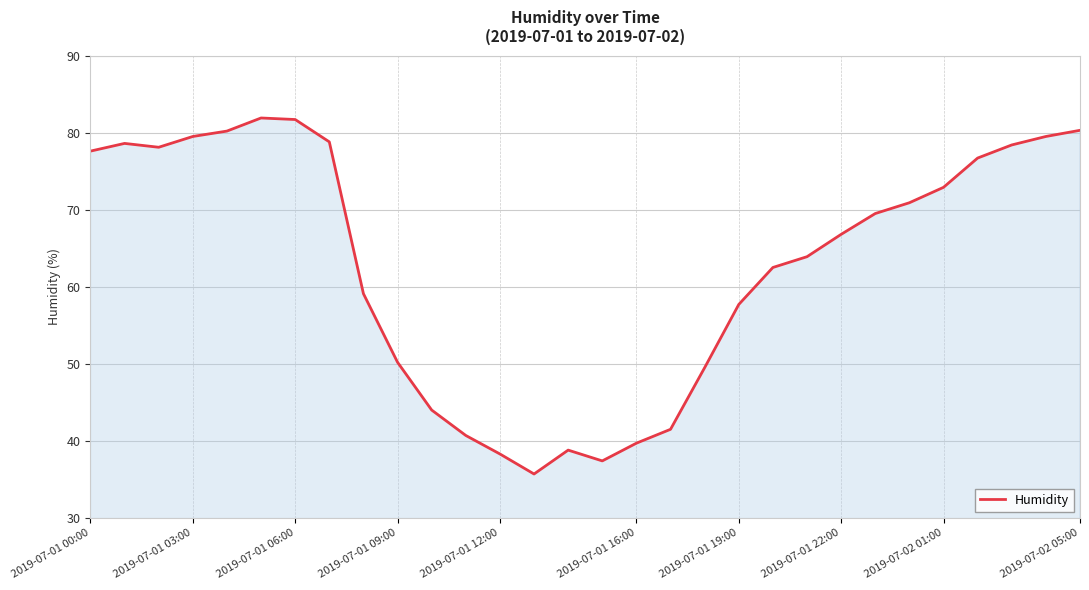

What is the difference between the maximum and minimum values?

46.2